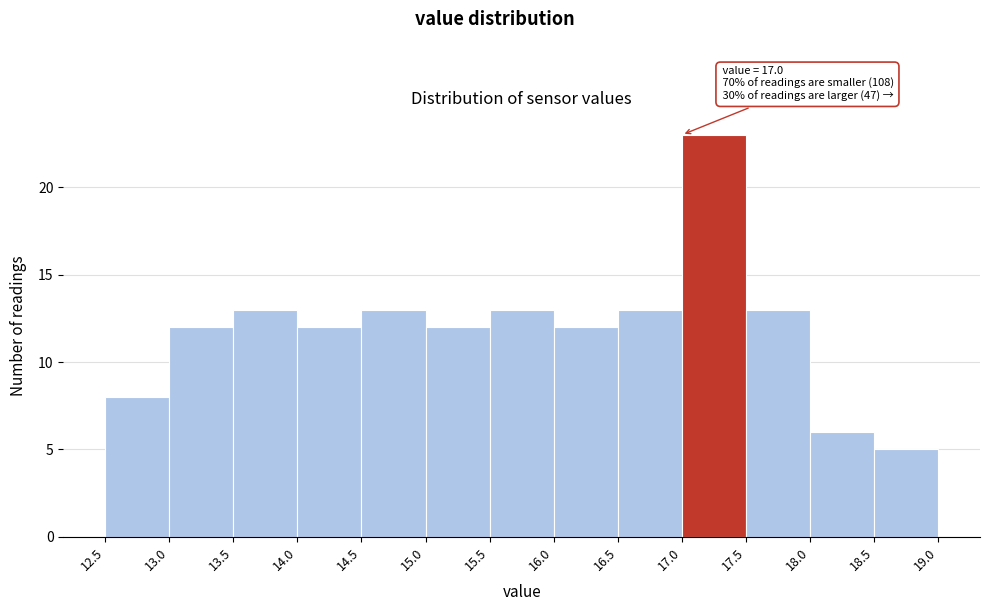

Over which range of the x-axis is the bar tallest?

17.0 to 17.5